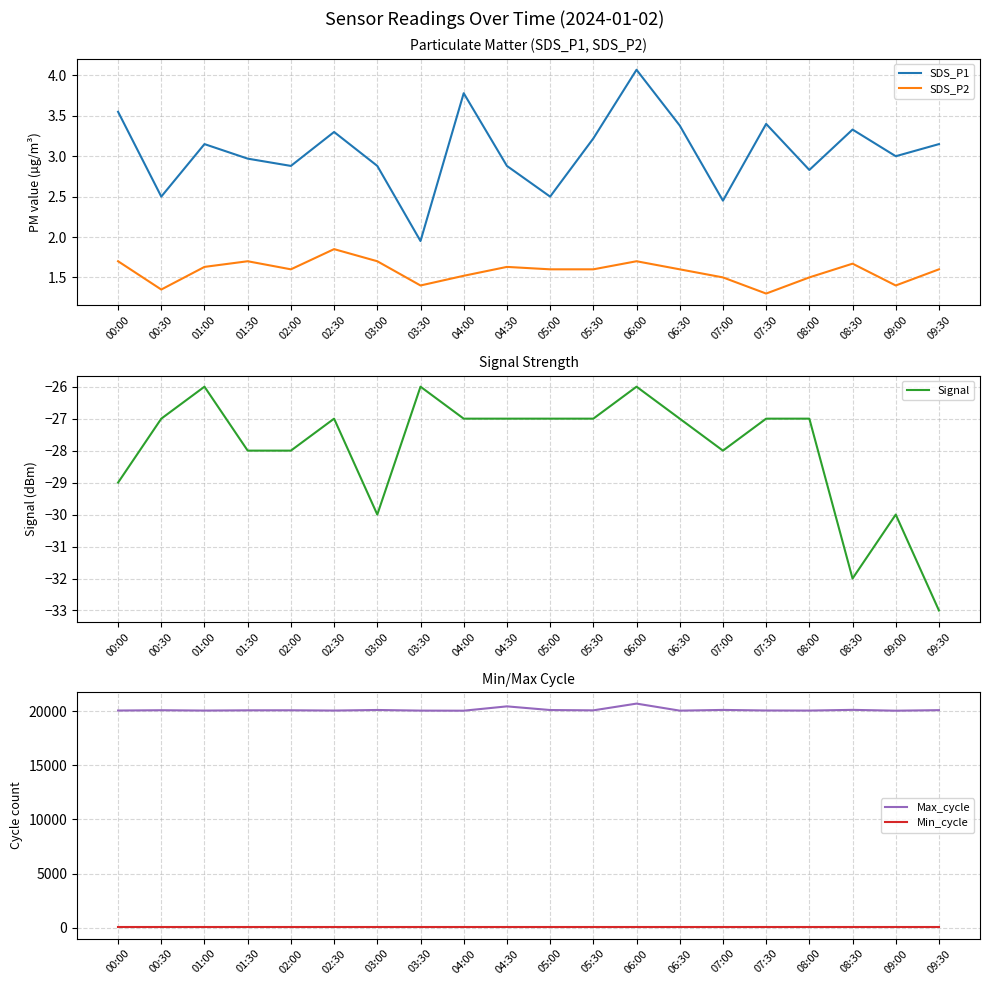

What is the difference between the maximum and minimum values in the Signal series?

7